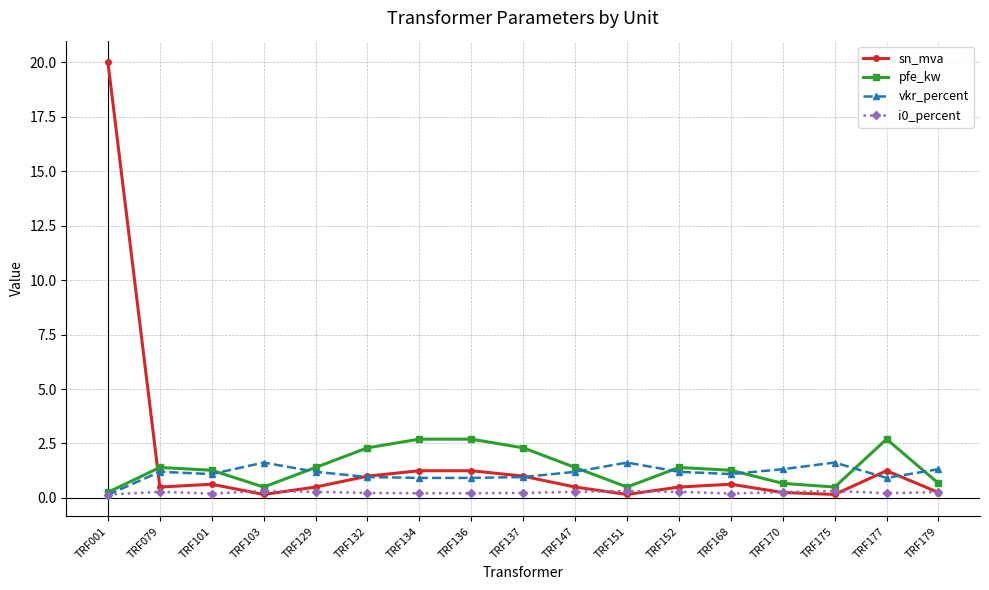

List the series in order of their peak value, highest first.

sn_mva, pfe_kw, vkr_percent, i0_percent